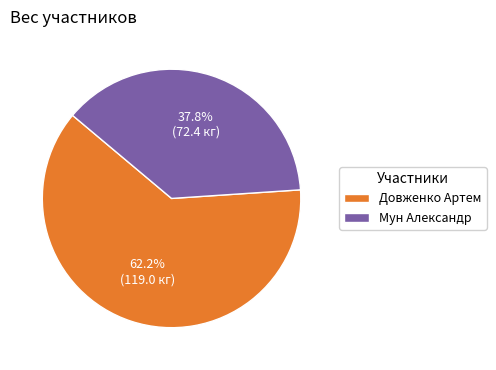

To the nearest percent, what is the difference between the Довженко Артем and Мун Александр slice percentages?

24%